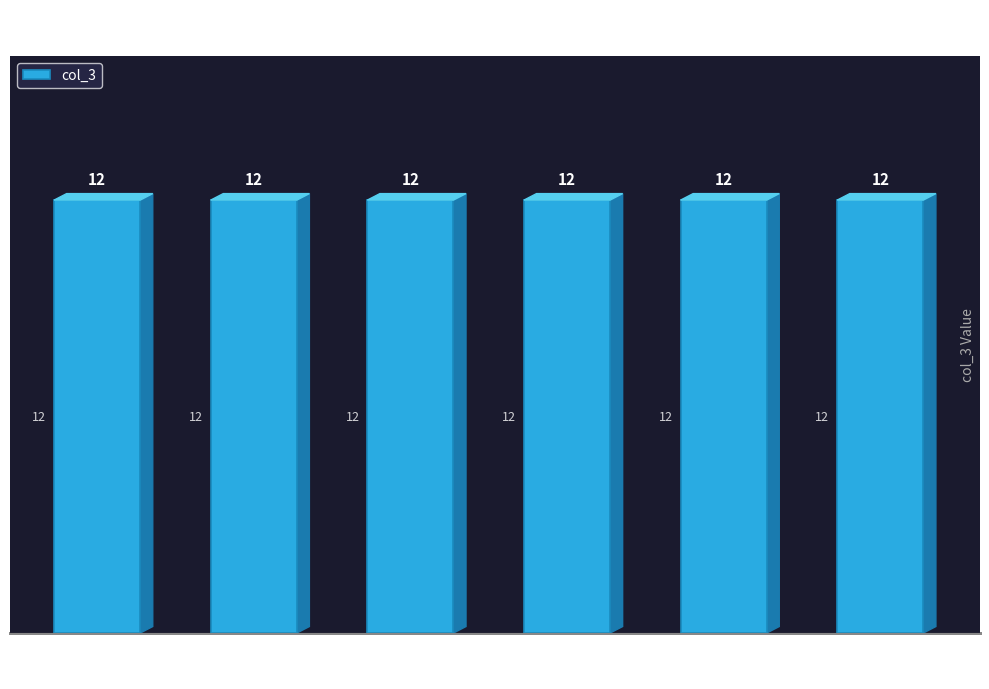

What is the maximum value shown in the chart?

12